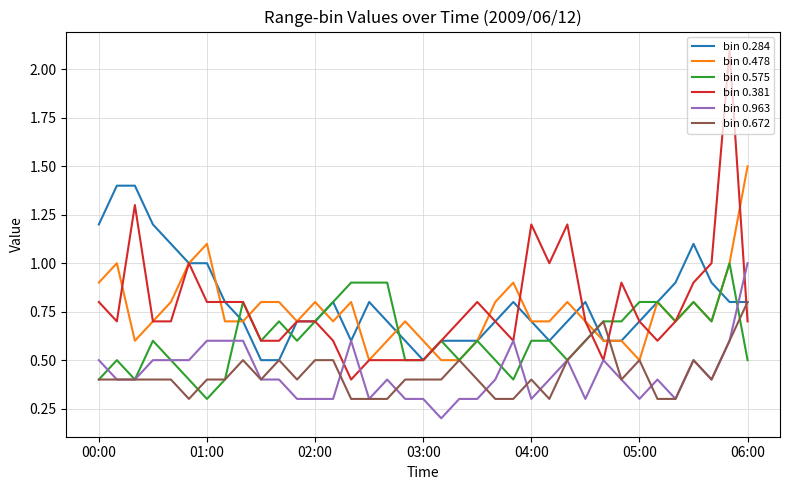

What is the maximum value shown in the chart?

2.1